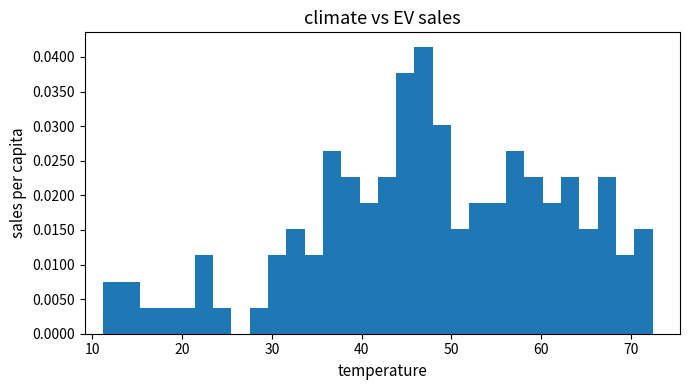

Around what value on the x-axis is the tallest bar? Give the approximate position of its centre, as read against the axis.

47